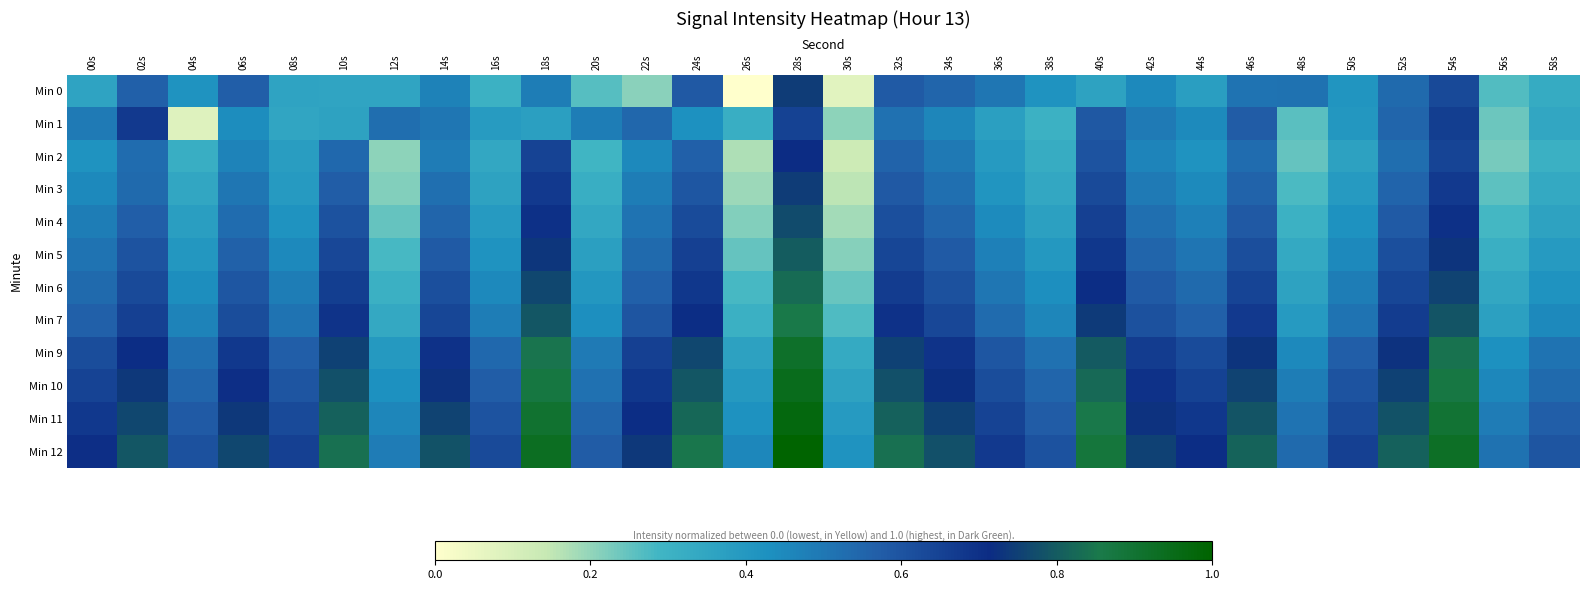

Which series has the widest spread of values?

Min 0